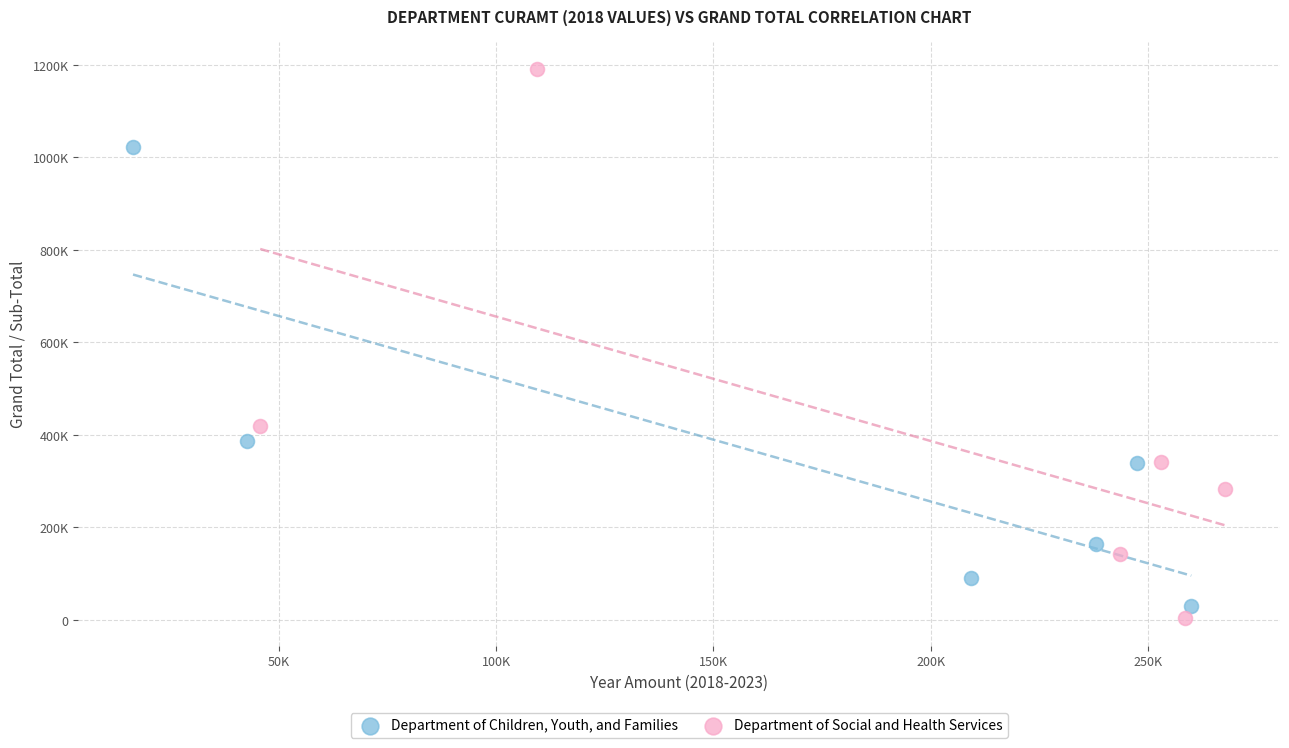

Which series has the widest spread of Y values?

Department of Social and Health Services